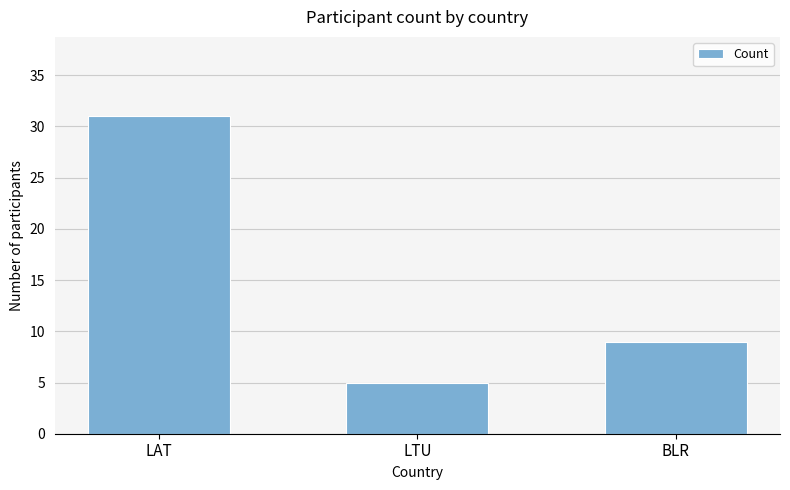

True or false: the data shows 9 at BLR.

True